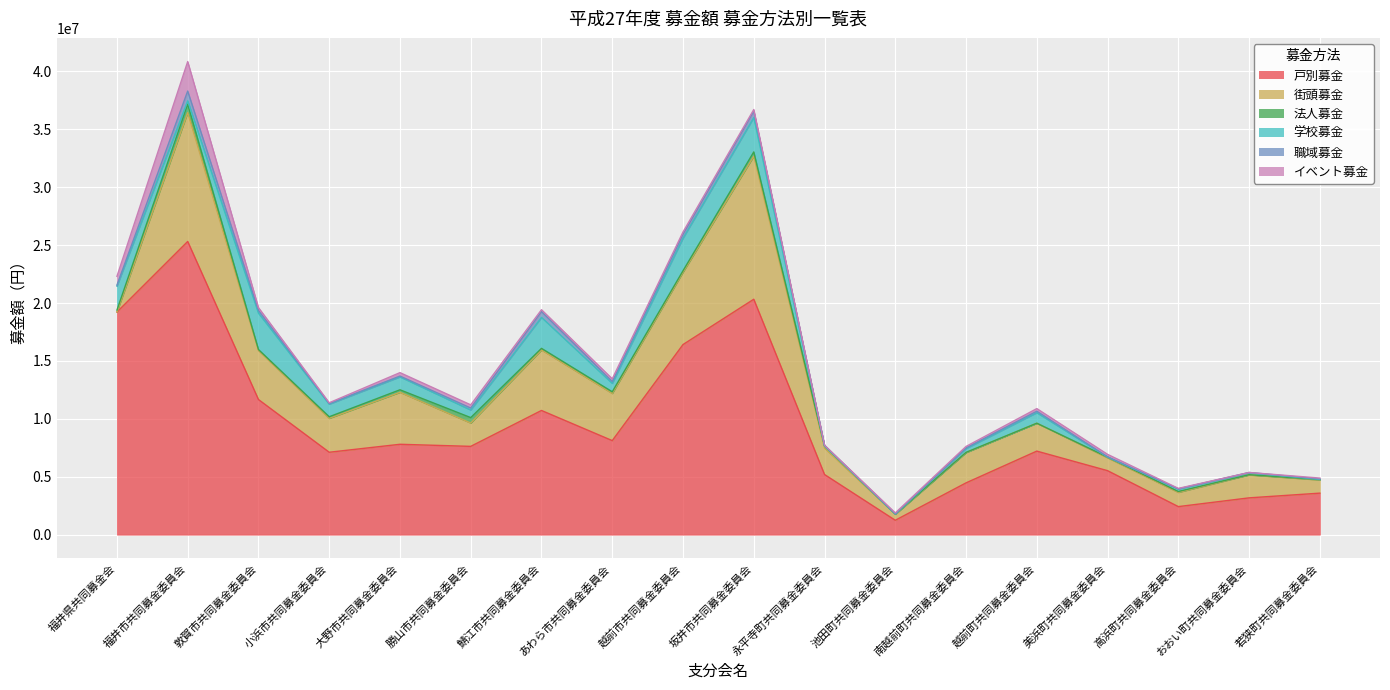

True or false: 学校募金 has more than 2 points higher than both neighbors.

True